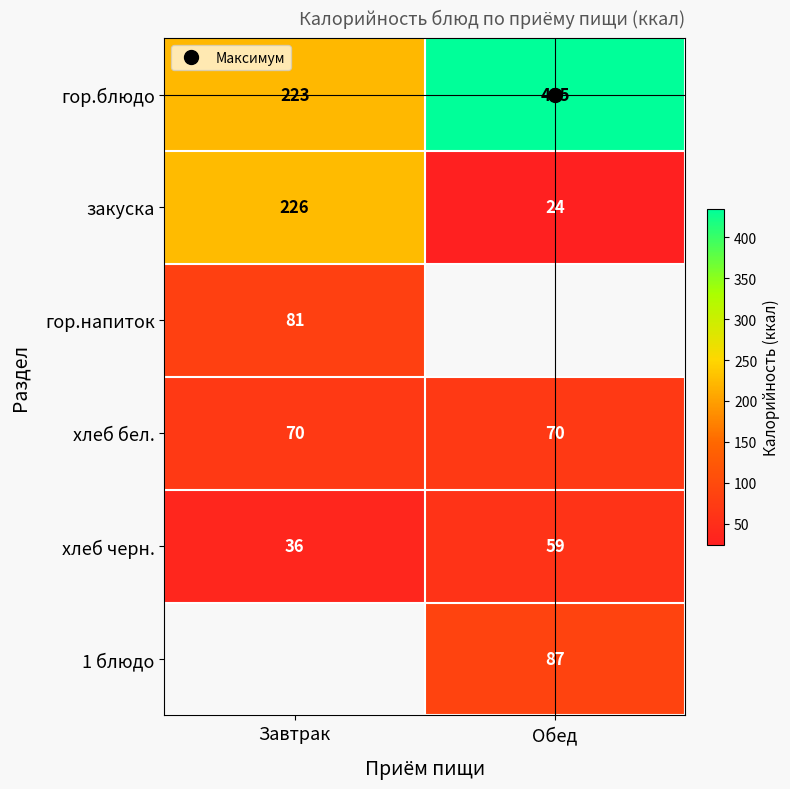

What is the difference between the highest and lowest values at Обед?

411.0